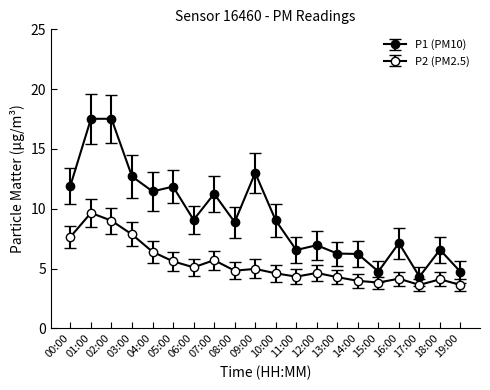

Is this an area chart (filled region under the line)?

No